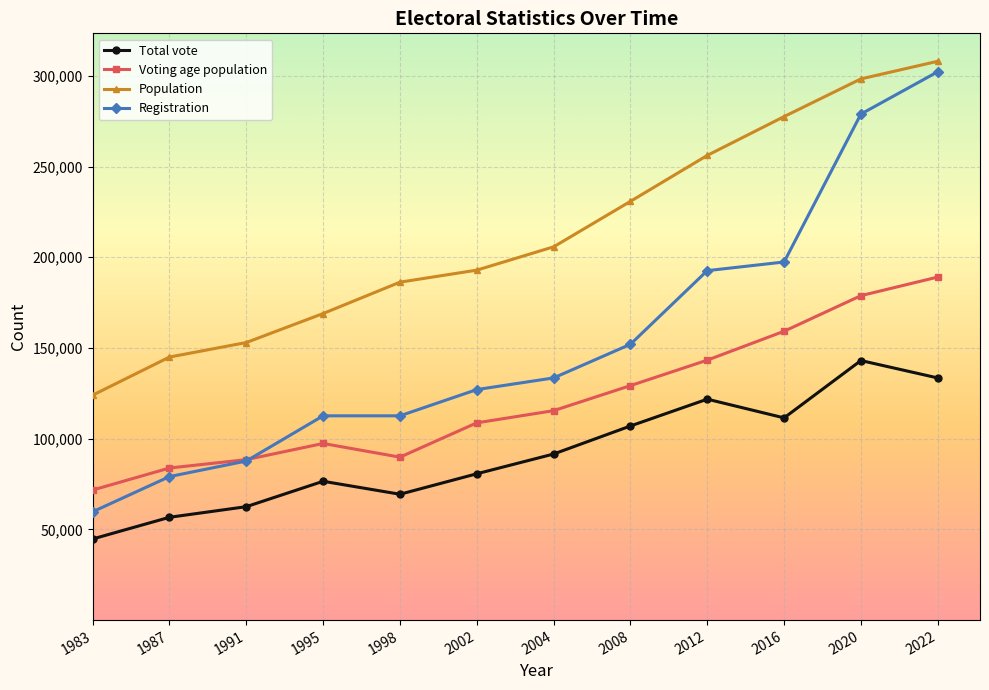

At which category does the chart reach its peak across all series?

2022